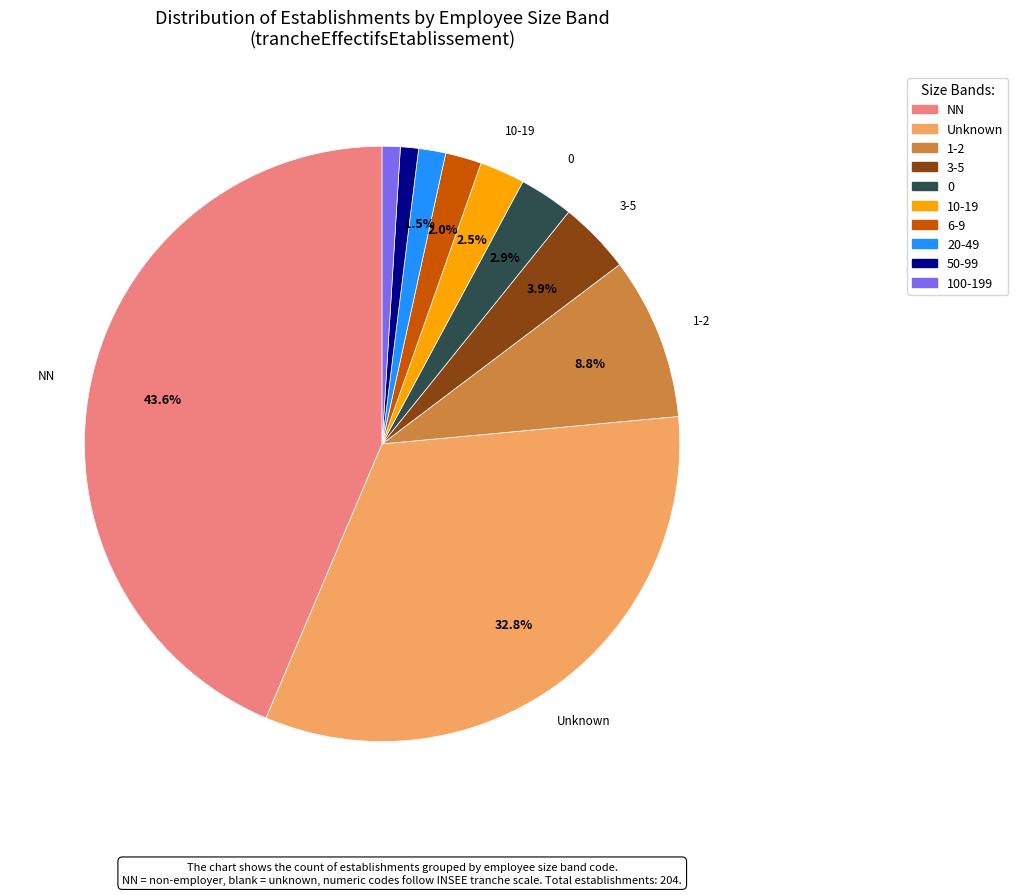

To the nearest percent, what portion does NN represent?

44%